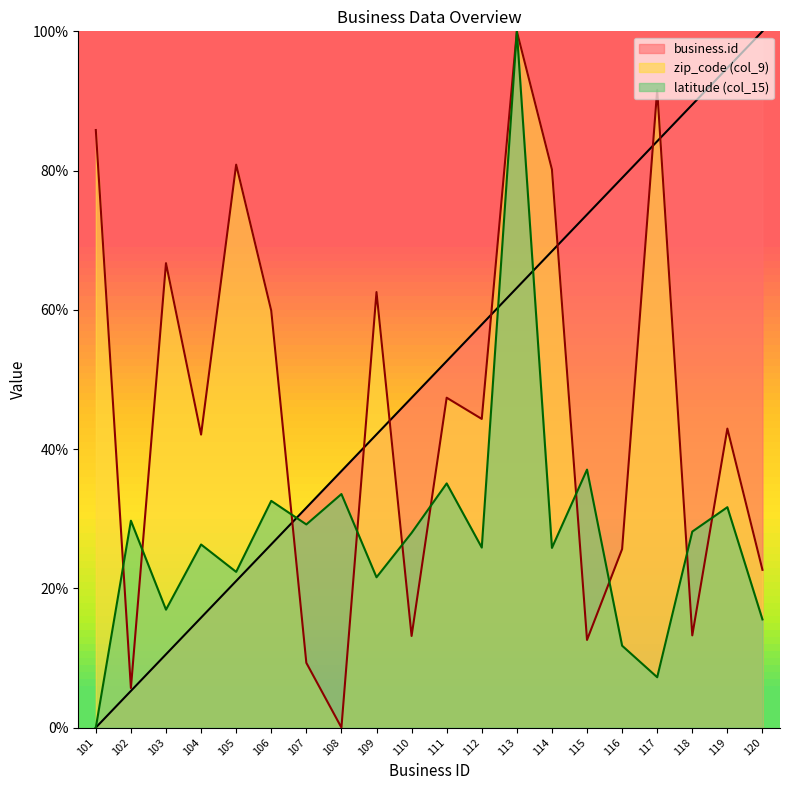

How many lines are shown in the chart?

3